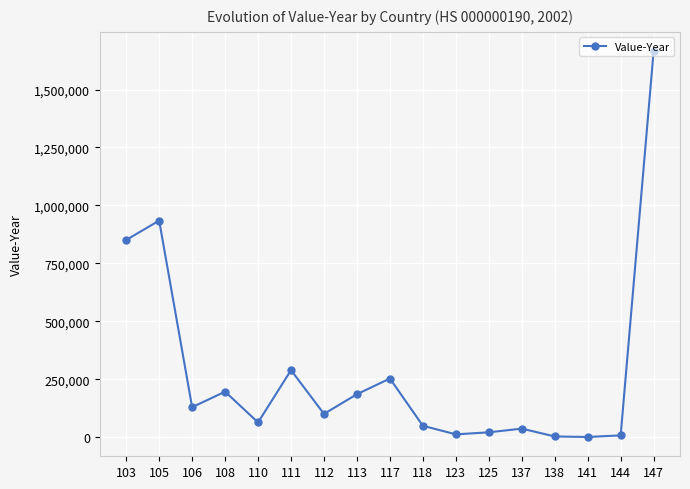

What is the approximate value at 110, to the nearest 50?

63200